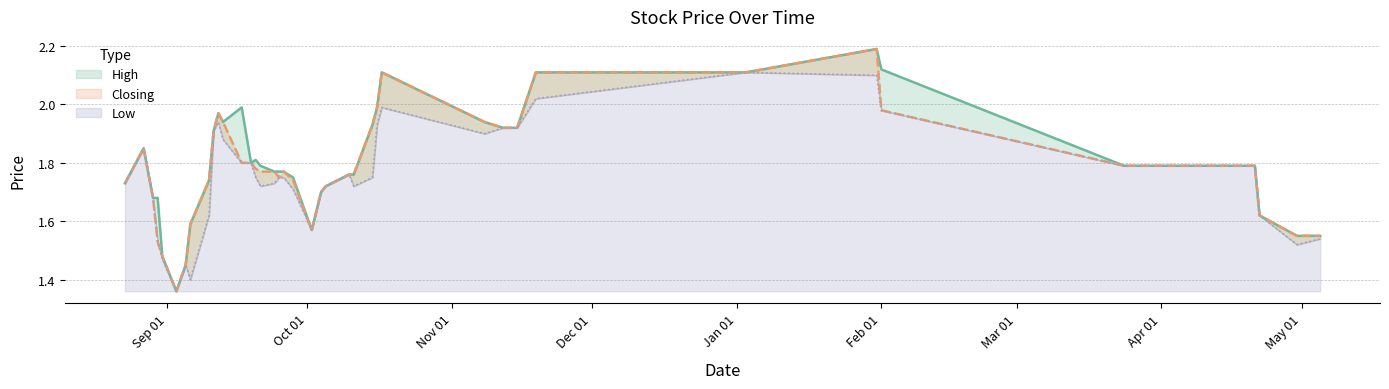

What is the sum of the Low values at 05/05/2024 and 05/09/2023?

3.0